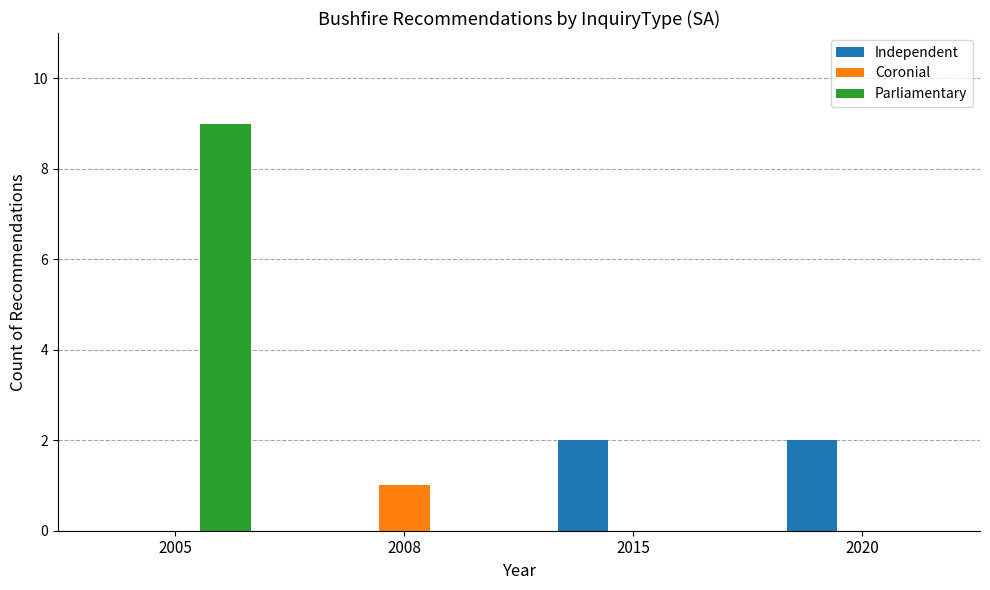

What is the sum of the Parliamentary values at 2008 and 2005?

9